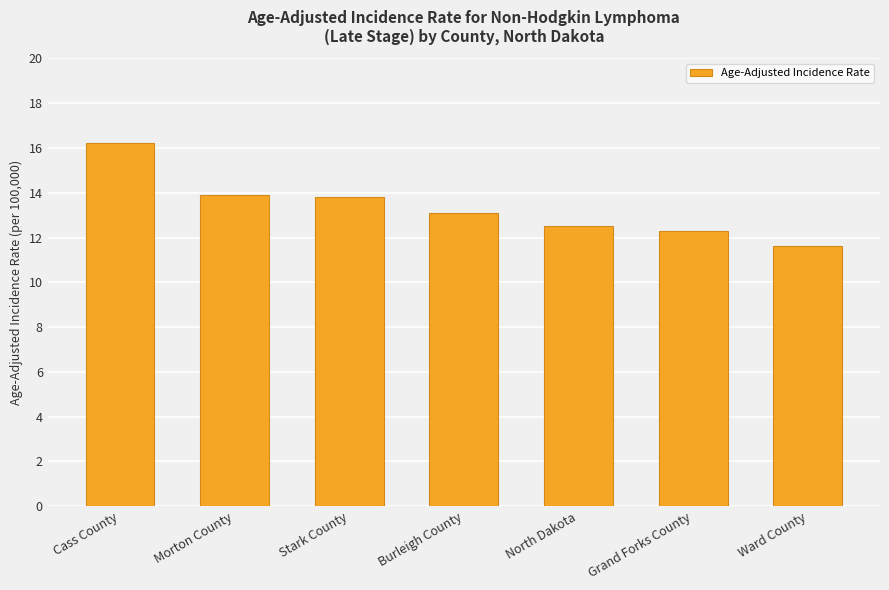

How many bars are there in total?

7